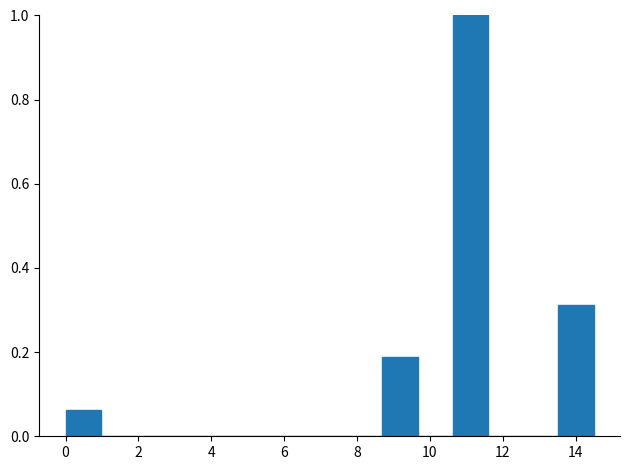

Reading left to right, transcribe this chart: for each bar, give the range it covers on the x-axis and its height. Neither the bar edges nor the heights are printed on the chart, so give them approximately, as read against the axes.

0.0 to 1.0: 0.06
1.0 to 2.0: 0
2.0 to 2.8: 0
2.8 to 3.8: 0
3.8 to 4.8: 0
4.8 to 5.8: 0
5.8 to 6.8: 0
6.8 to 7.8: 0
7.8 to 8.6: 0
8.6 to 9.6: 0.18
9.6 to 10.6: 0
10.6 to 11.6: 1.00
11.6 to 12.6: 0
12.6 to 13.6: 0
13.6 to 14.4: 0.32